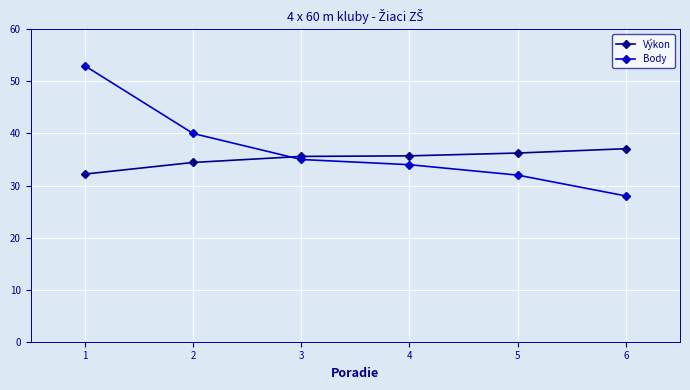

Is the value of Body at 6 greater than the value of Výkon at 4?

No